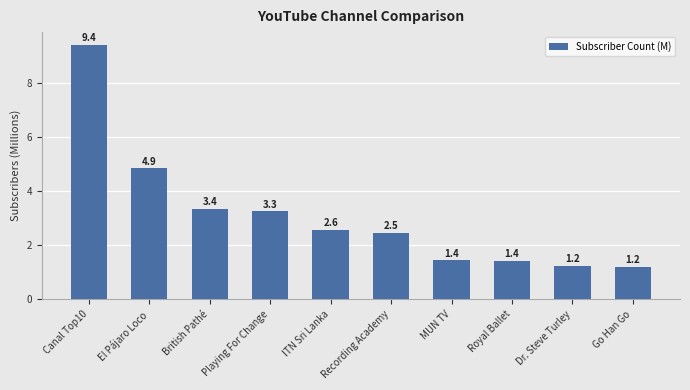

Approximately how many times larger is the value at Royal Ballet compared to ITN Sri Lanka?

0.6